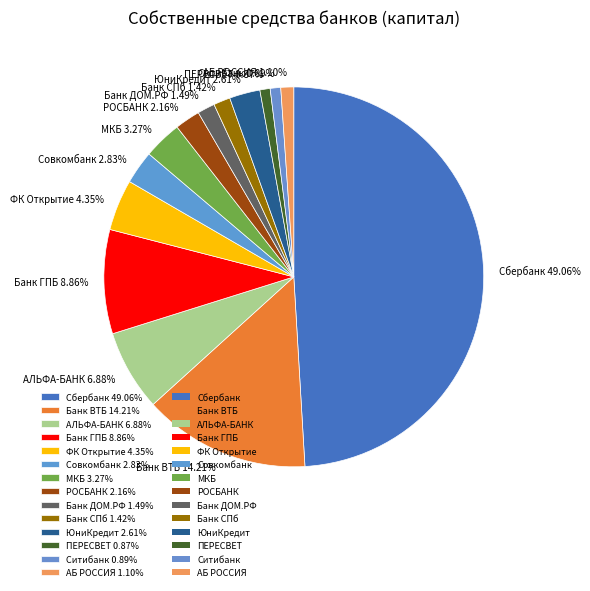

Between Банк ДОМ.РФ 1.49% and Банк ВТБ 14.21%, which is larger?

Банк ВТБ 14.21%